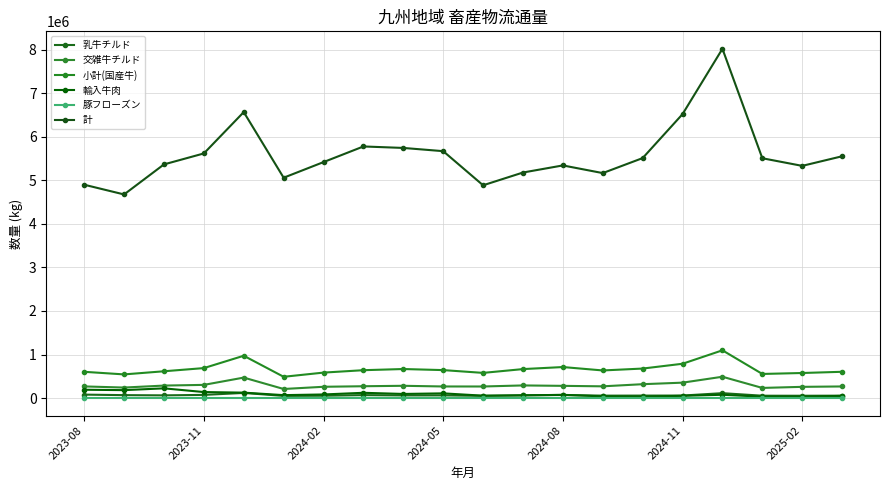

Count the number of data series in this chart.

6